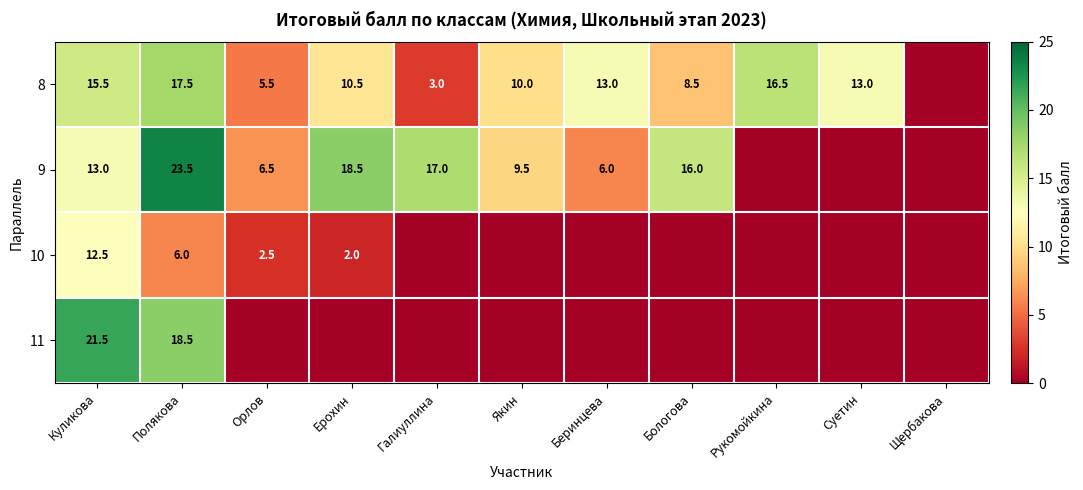

Is the value of 8 at Полякова greater than the value of 10 at Полякова?

Yes